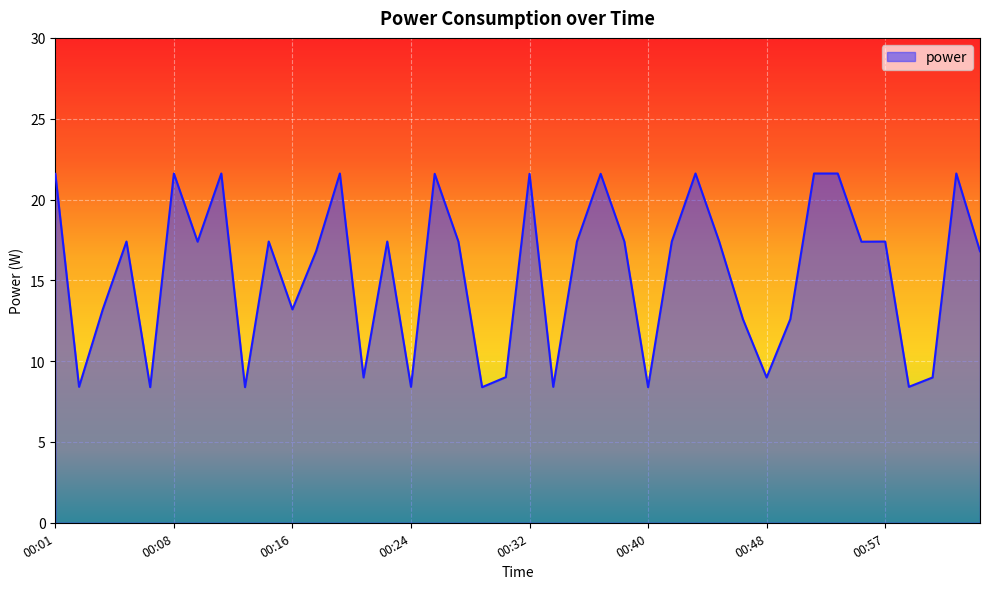

What is the smallest value displayed?

8.4